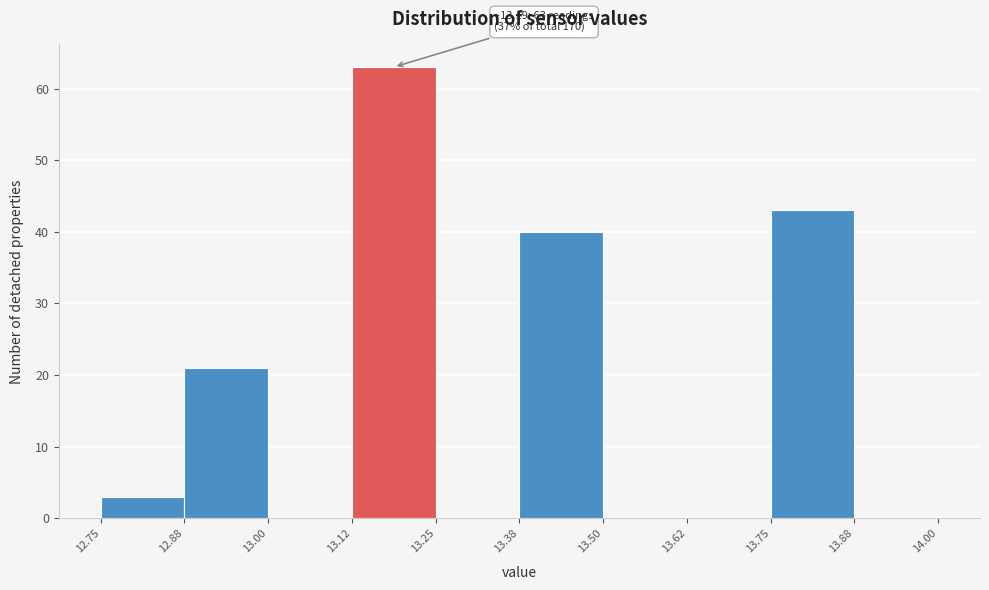

Over which range of the x-axis is the bar tallest?

13.12 to 13.25